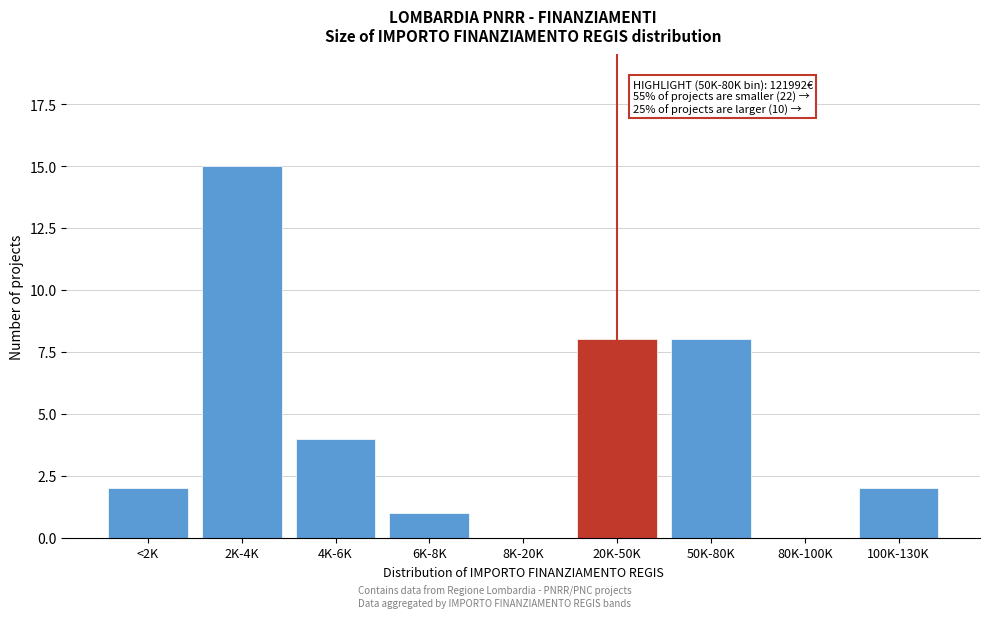

Reading left to right, what are all the values shown in this chart?

<2K=2	2K-4K=15	4K-6K=4	6K-8K=1	8K-20K=0	20K-50K=8	50K-80K=8	80K-100K=0	100K-130K=2